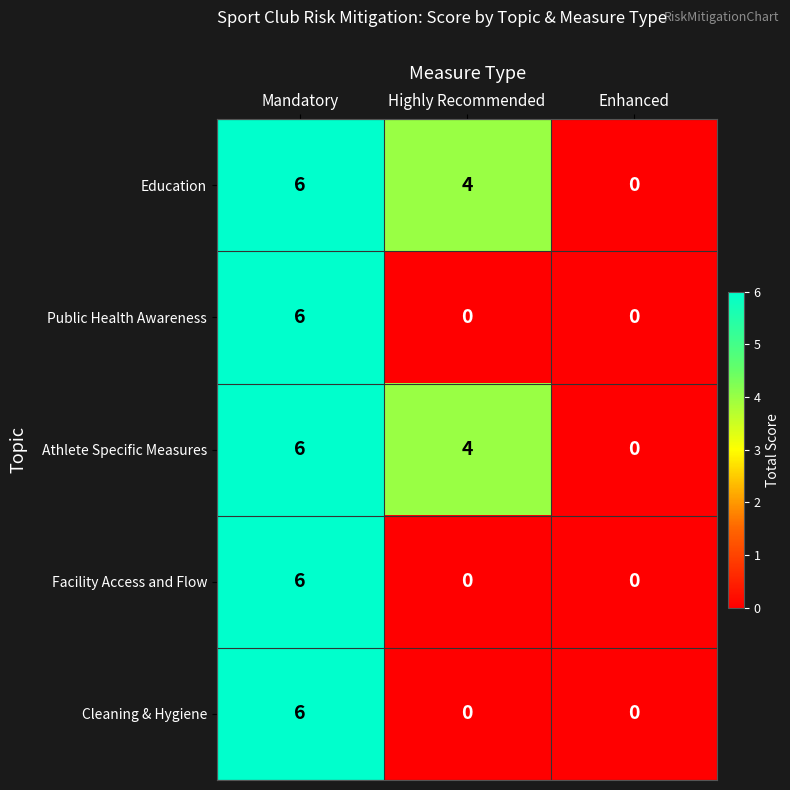

Count the Cleaning & Hygiene values in the range 0 to 6.

3